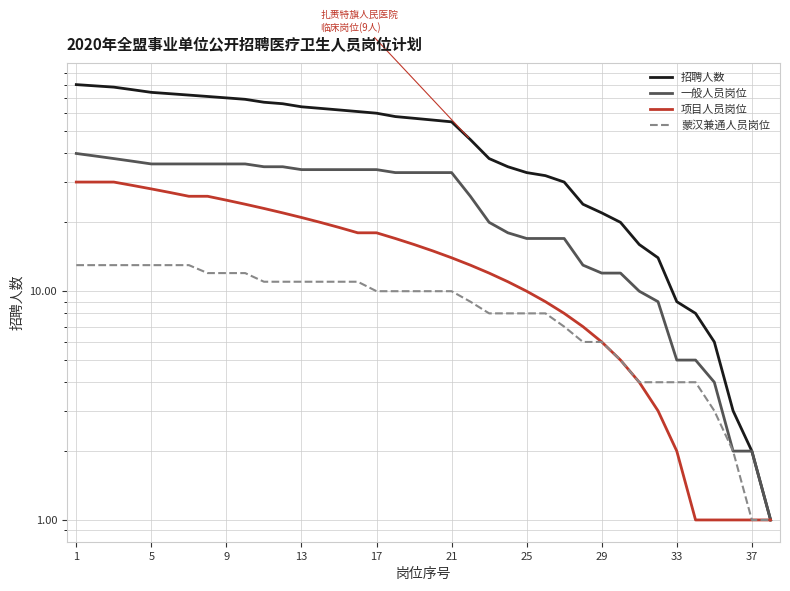

What is the difference between the maximum and minimum values in the 项目人员岗位 series?

29